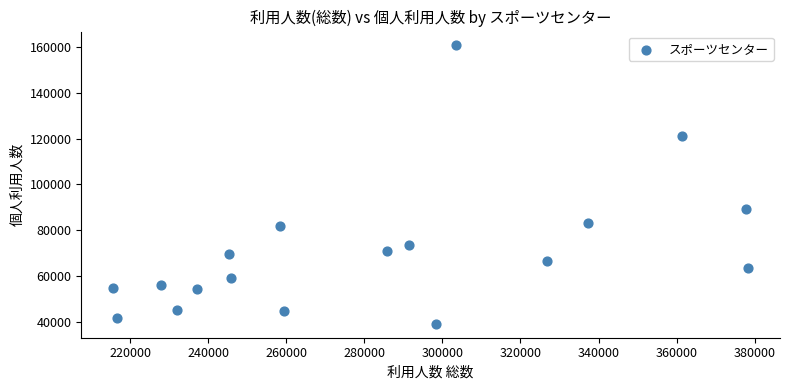

What is the range of Y values (max minus min)?

121545